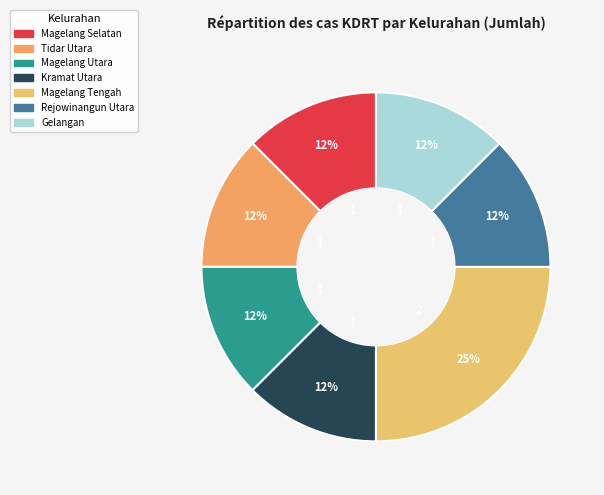

To the nearest percent, what is the combined percentage of Magelang Utara and Rejowinangun Utara?

25%